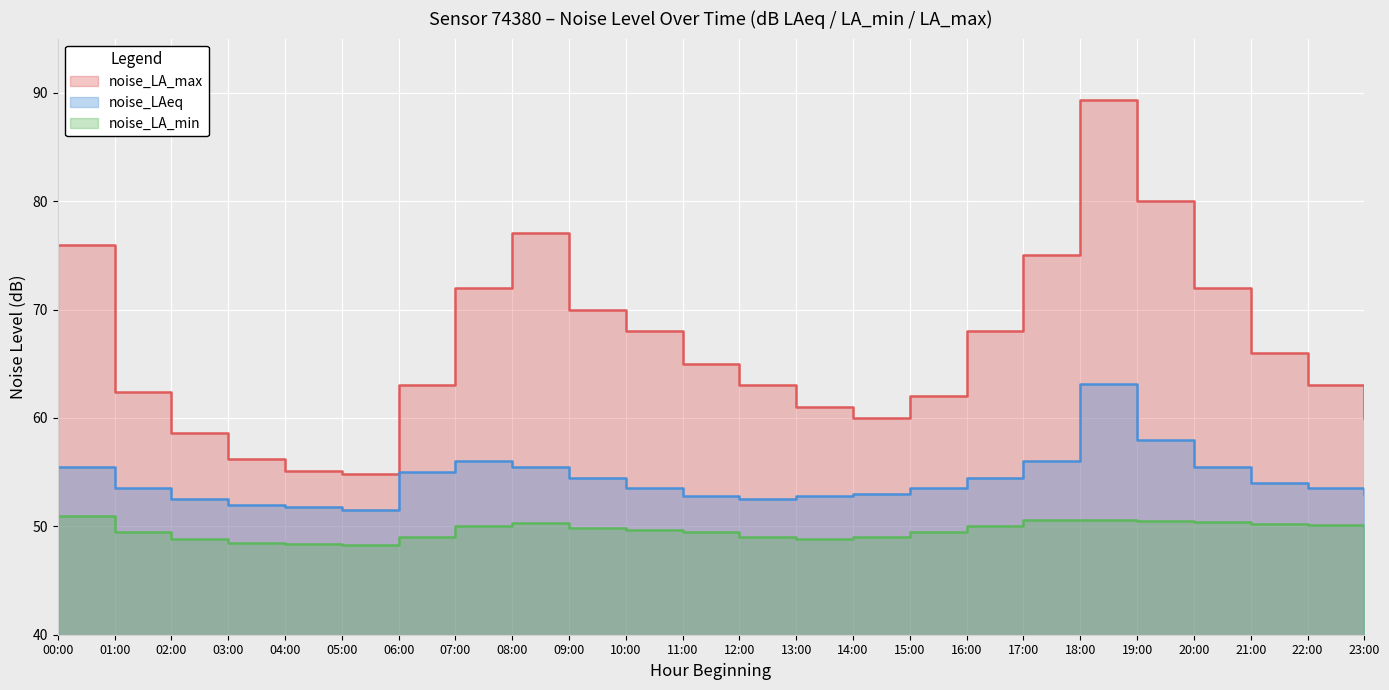

What is the label of the 15th point from the left?

14:00